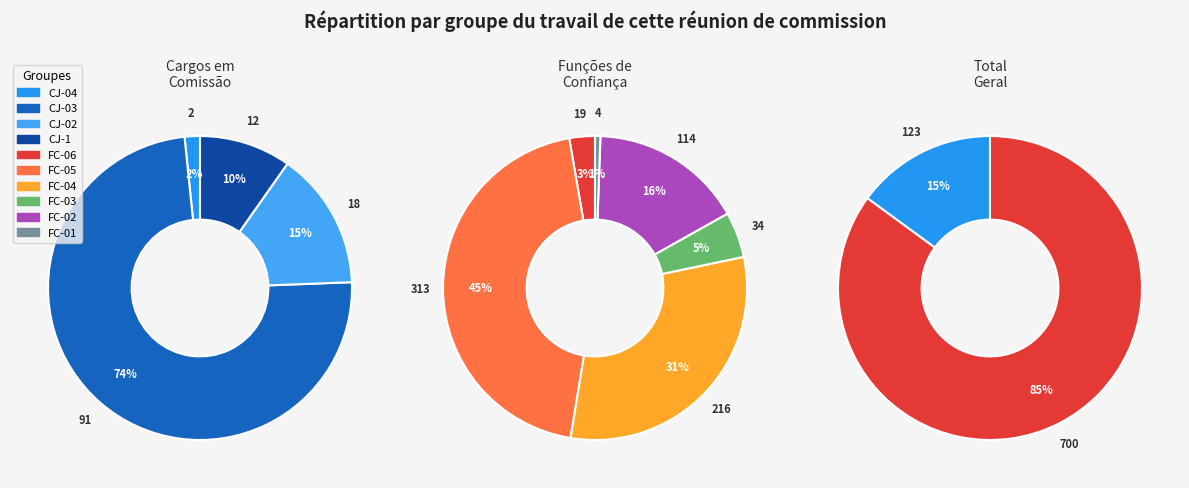

Which category has the smallest portion of the pie?

CJ-04